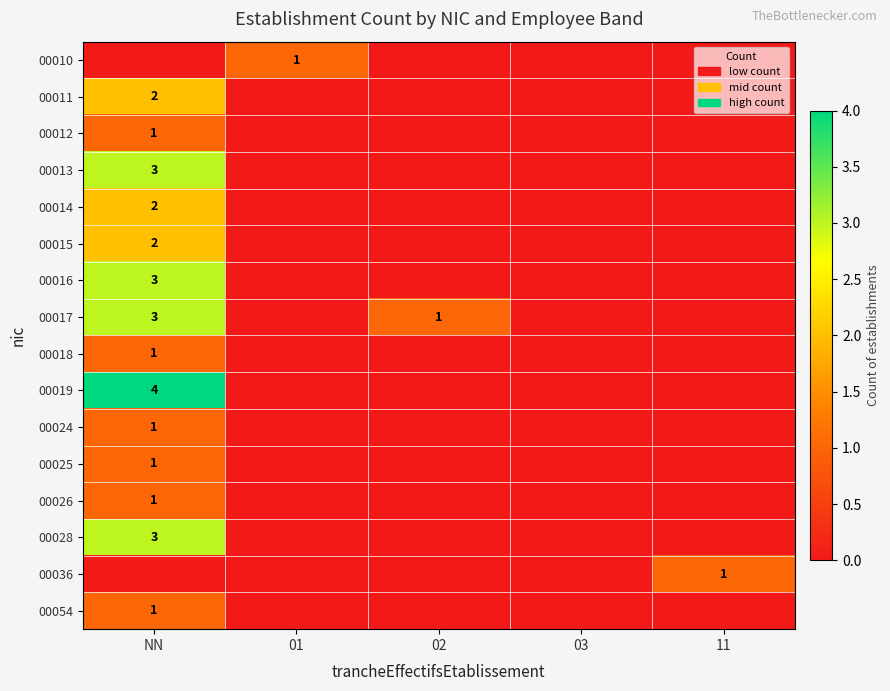

The 00017 series shows 3 at NN. True or false?

True